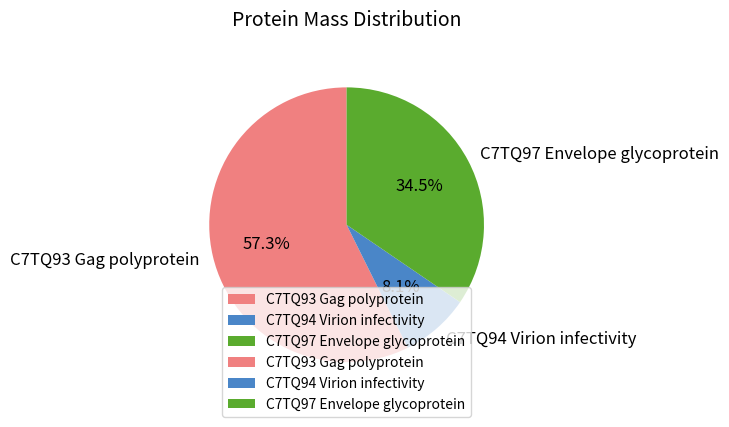

Which slice is the smallest?

C7TQ94 Virion infectivity